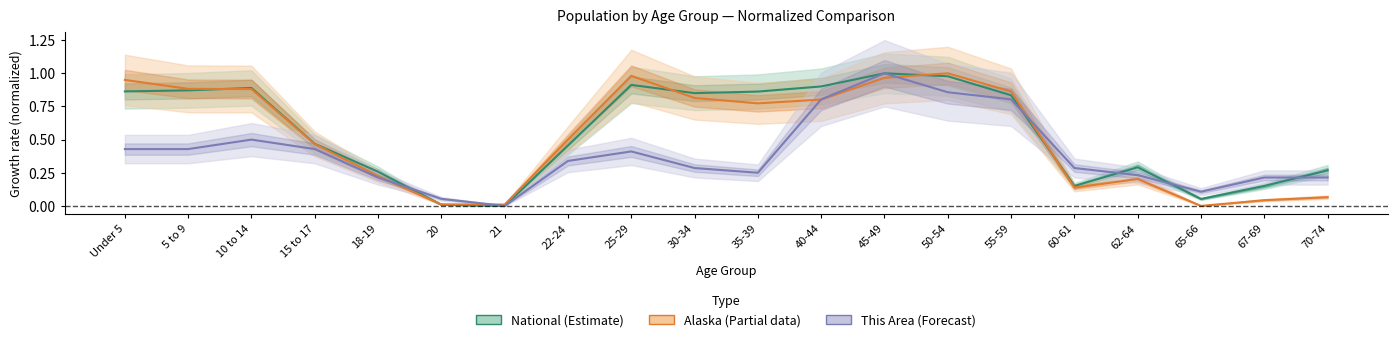

List the series in order of their overall mean, lowest first.

This Area, Alaska, National